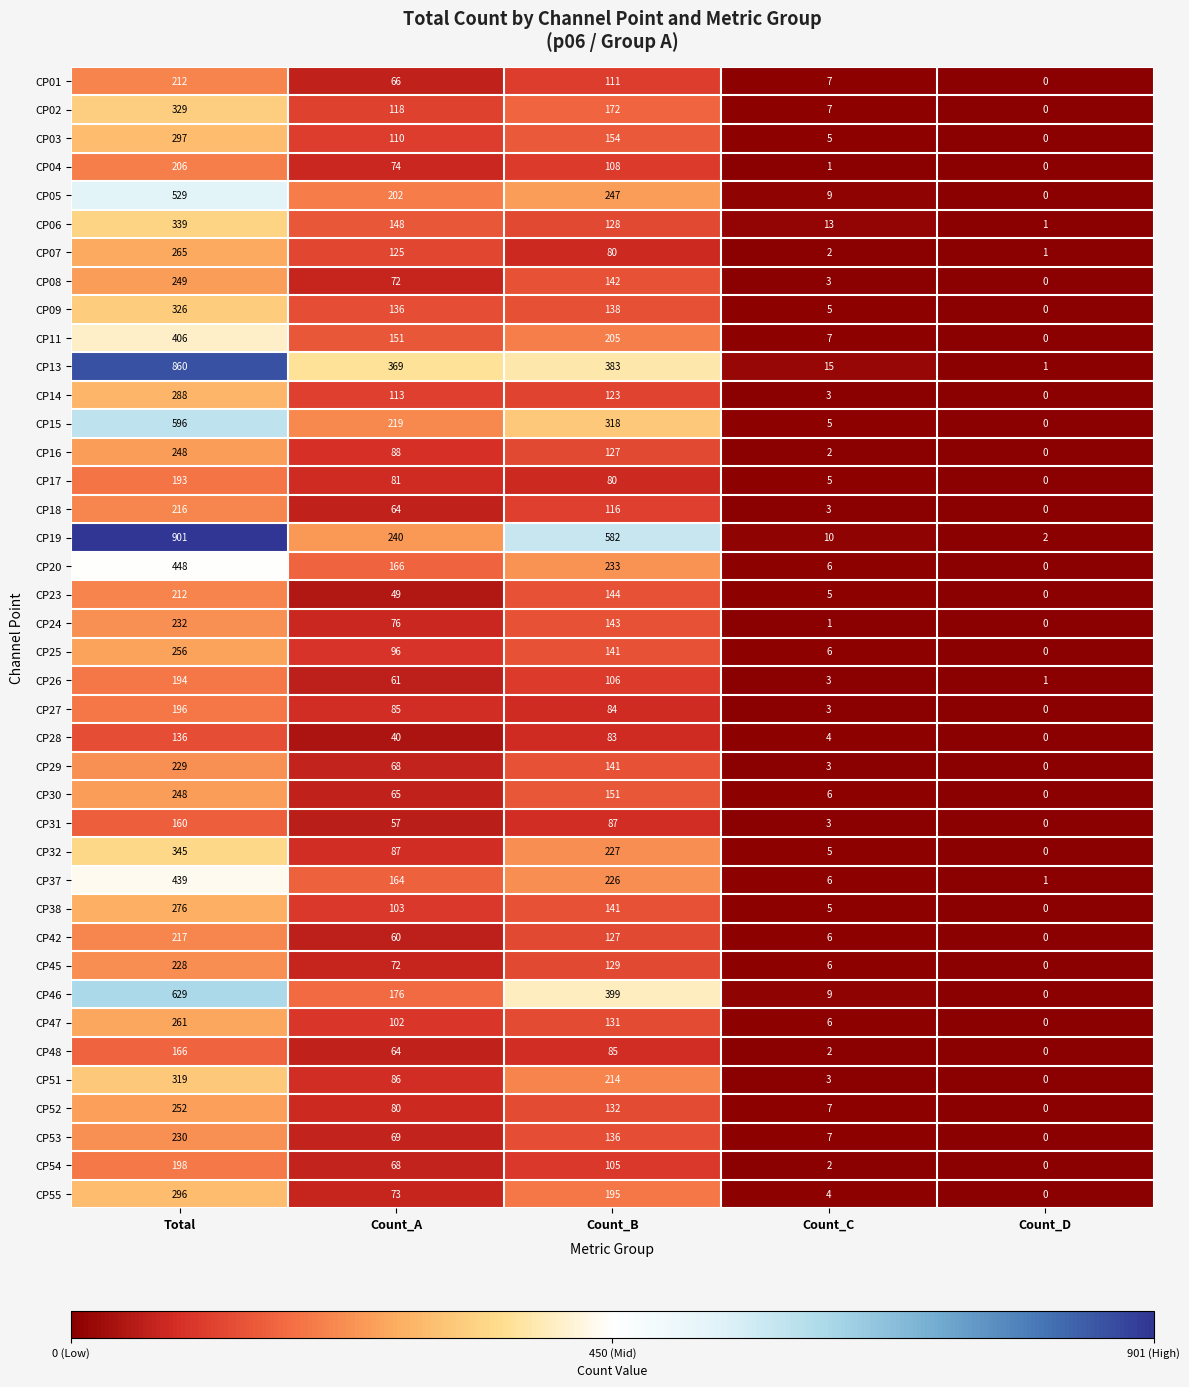

At which label does CP48 first exceed 64?

Total